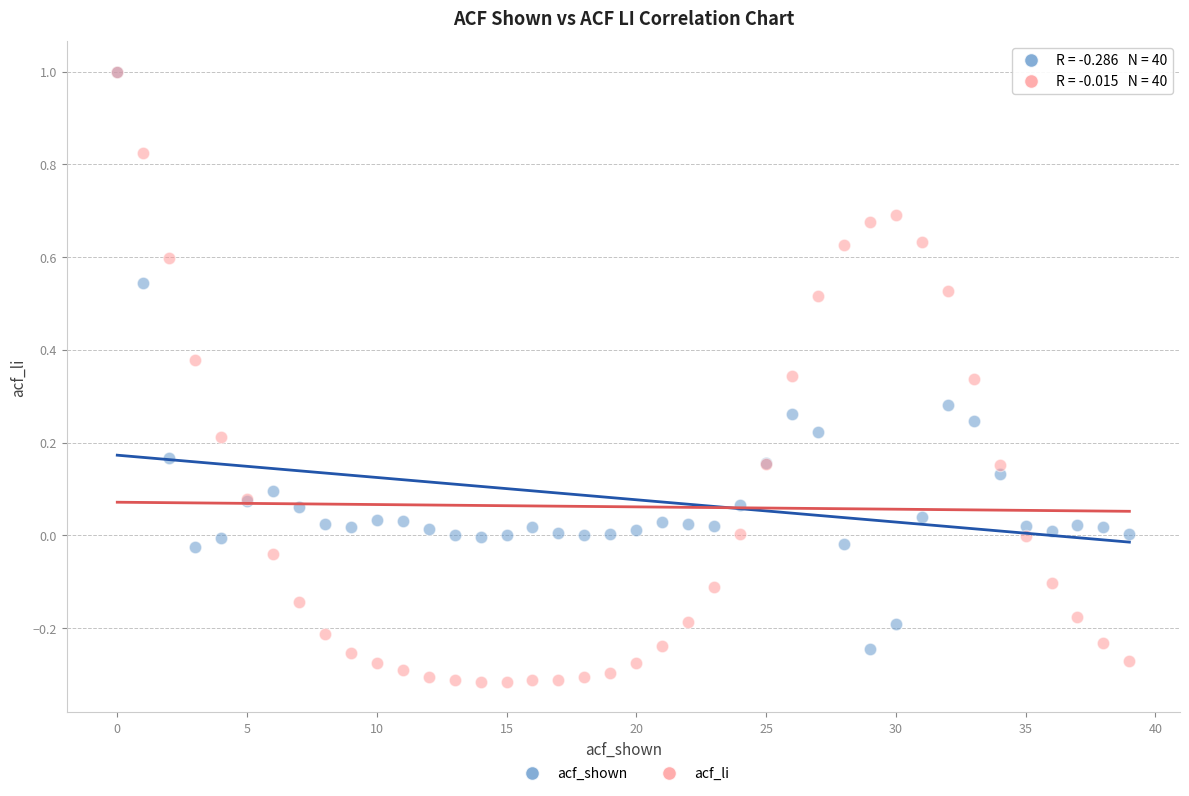

Which series reaches the minimum Y coordinate?

acf_li